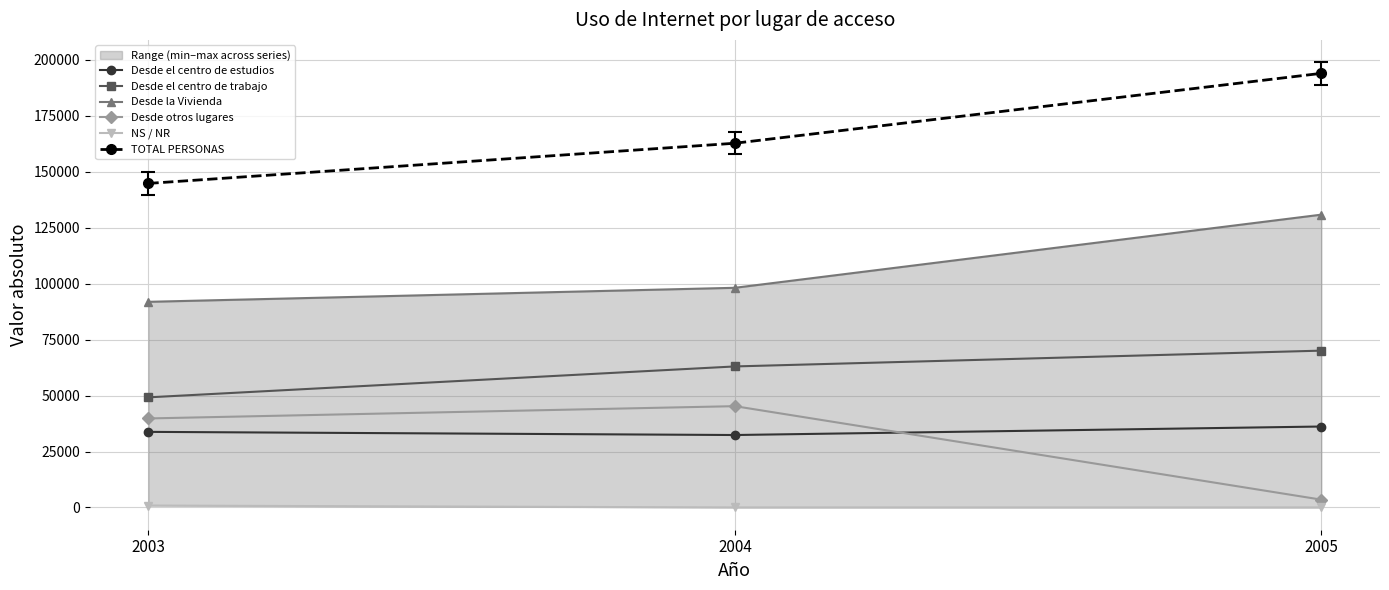

Reading left to right, what are all the values shown in this chart?

Desde el centro de estudios: 33781	32371	36171
Desde el centro de trabajo: 49210	63021	70084
Desde la Vivienda: 91897	98167	130854
Desde otros lugares: 39778	45267	3486
NS / NR: 859	0	0
TOTAL PERSONAS: 144816	162769	194004